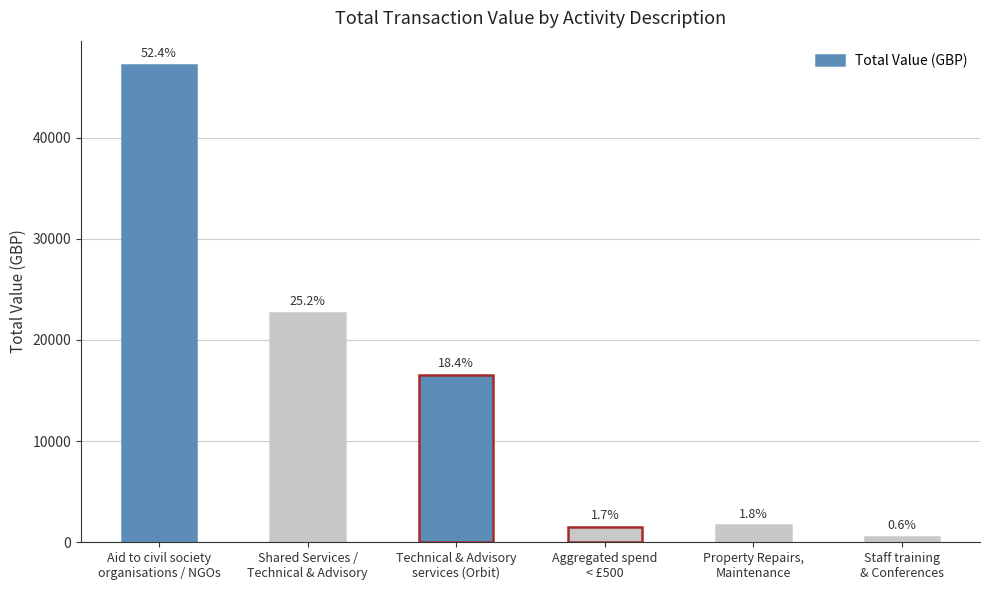

Which category has the highest value across all series?

Aid to civil society
organisations / NGOs